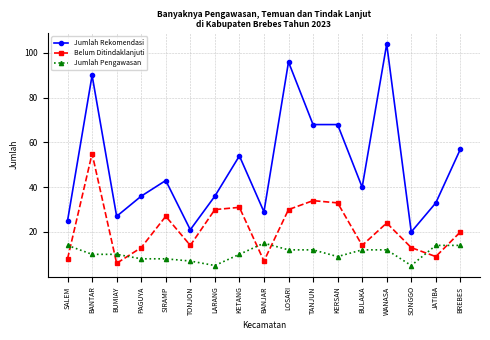

Reading left to right, extract all data points from this chart.

Jumlah Rekomendasi: SALEM=25	BANTAR=90	BUMIAY=27	PAGUYA=36	SIRAMP=43	TONJON=21	LARANG=36	KETANG=54	BANJAR=29	LOSARI=96	TANJUN=68	KERSAN=68	BULAKA=40	WANASA=104	SONGGO=20	JATIBA=33	BREBES=57
Belum Ditindaklanjuti: SALEM=8	BANTAR=55	BUMIAY=6	PAGUYA=13	SIRAMP=27	TONJON=14	LARANG=30	KETANG=31	BANJAR=7	LOSARI=30	TANJUN=34	KERSAN=33	BULAKA=14	WANASA=24	SONGGO=13	JATIBA=9	BREBES=20
Jumlah Pengawasan: SALEM=14	BANTAR=10	BUMIAY=10	PAGUYA=8	SIRAMP=8	TONJON=7	LARANG=5	KETANG=10	BANJAR=15	LOSARI=12	TANJUN=12	KERSAN=9	BULAKA=12	WANASA=12	SONGGO=5	JATIBA=14	BREBES=14